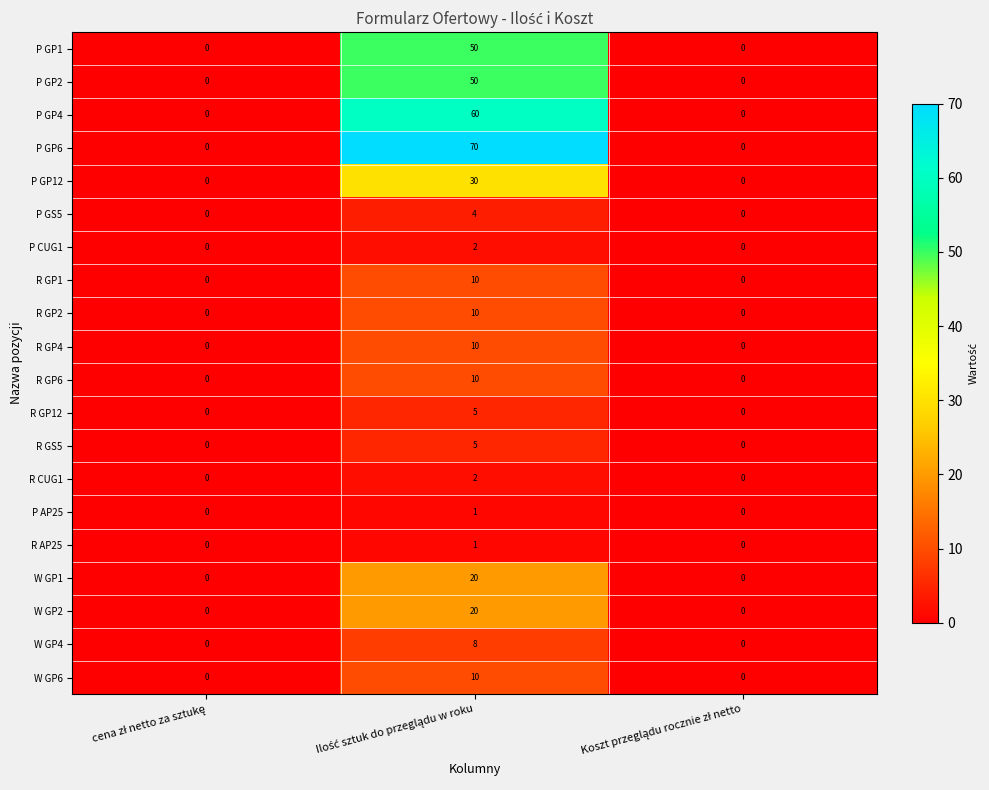

How many P CUG1 values are between 0 and 2?

3